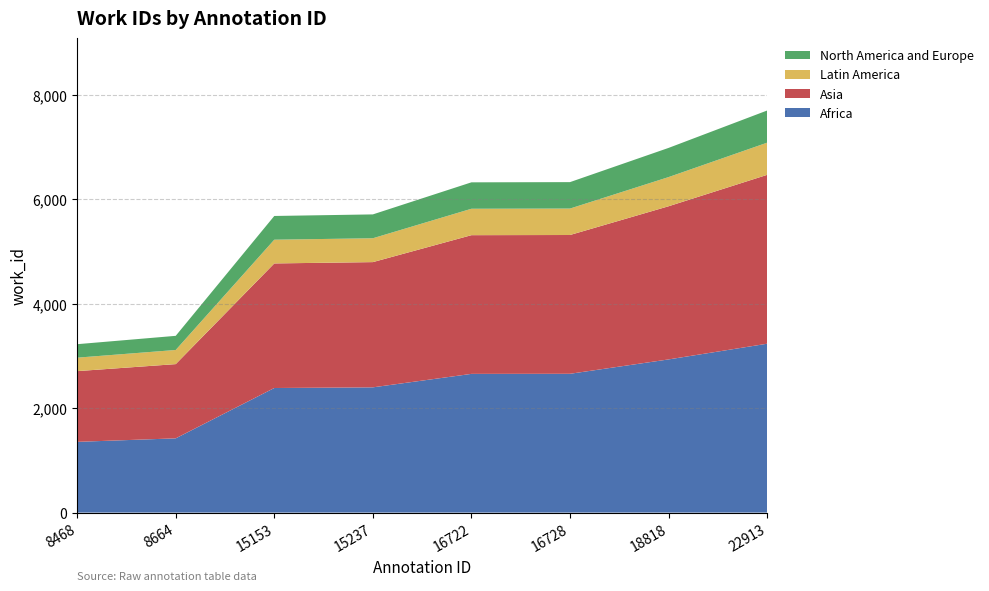

Reading left to right, what are all the values shown in this chart?

3224	3384	5679	5709	6323	6327	6982	7698